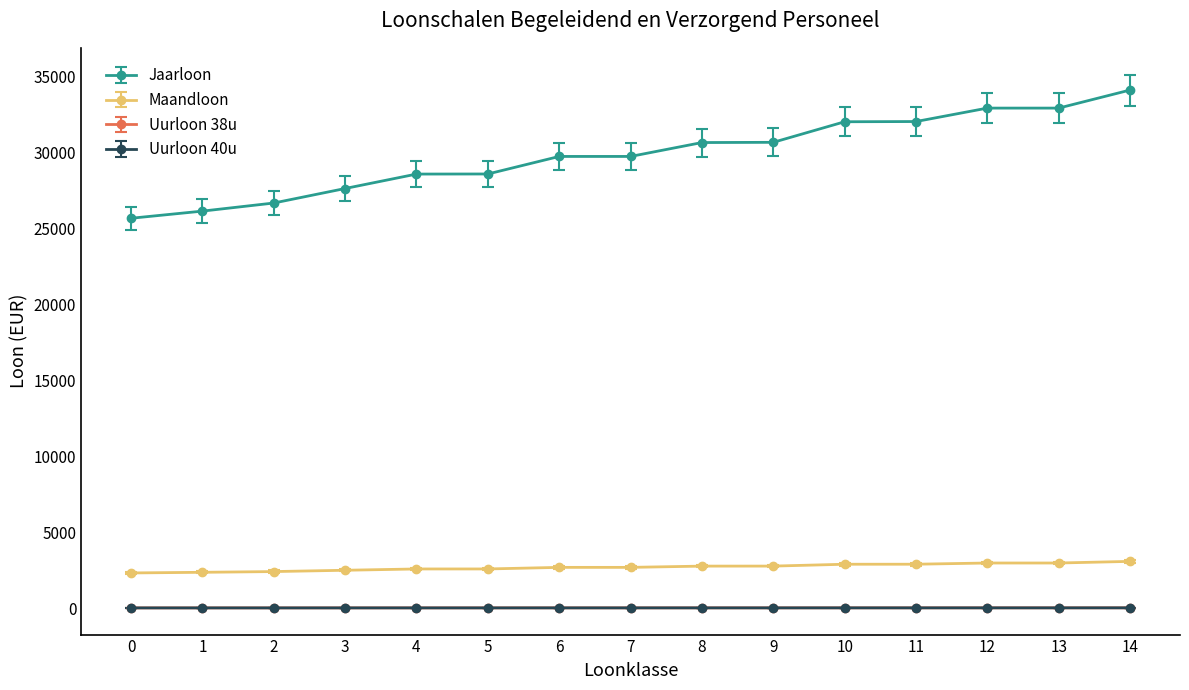

Is it true that Maandloon equals 4401.5 at 12?

False